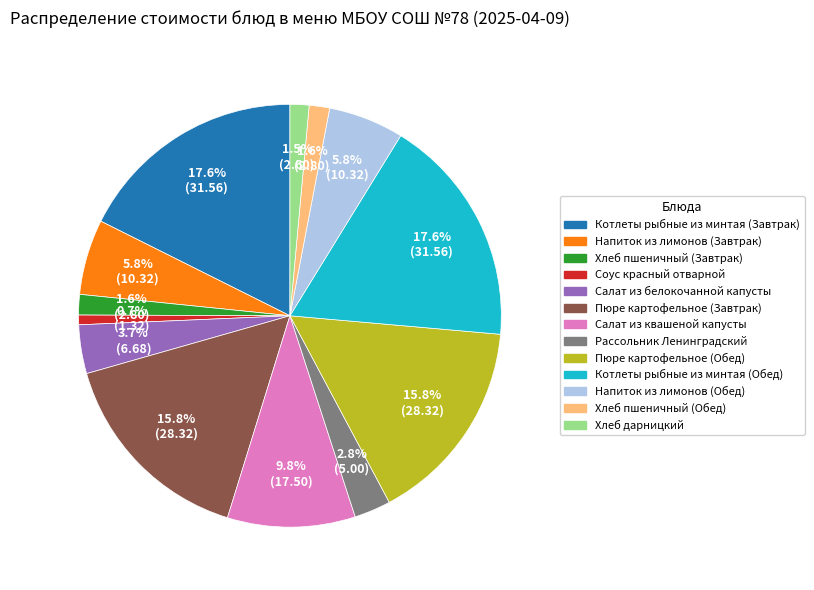

Do Хлеб дарницкий and Рассольник Ленинградский together represent more than half of the pie?

No